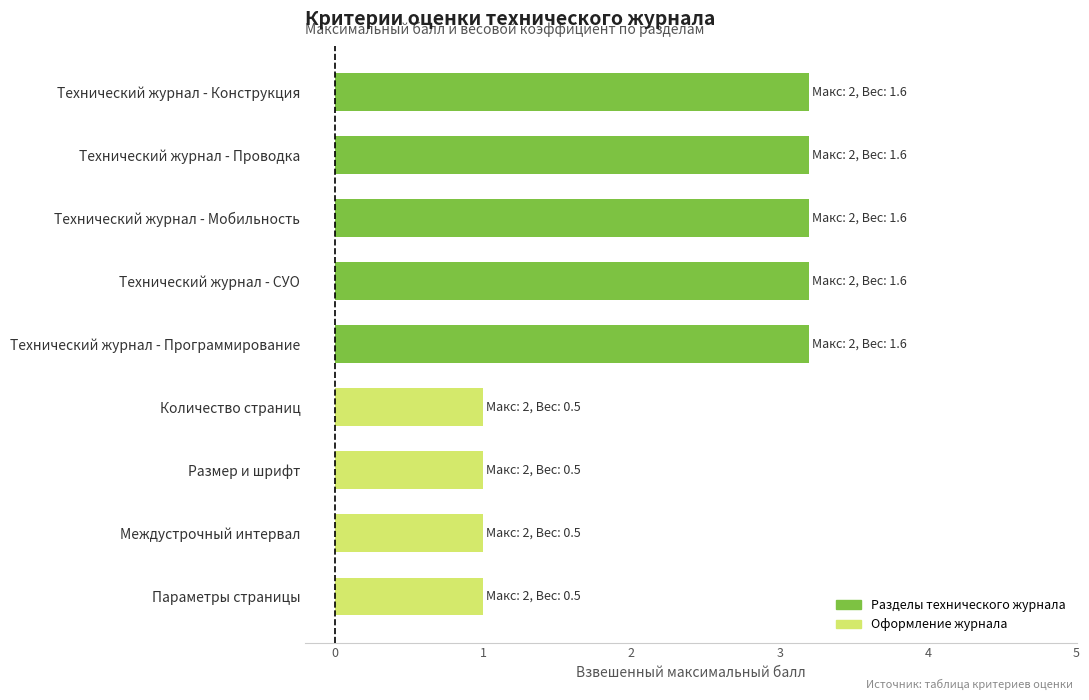

Approximately how many times larger is the value at Технический журнал - СУО compared to Технический журнал - Программирование?

1.0